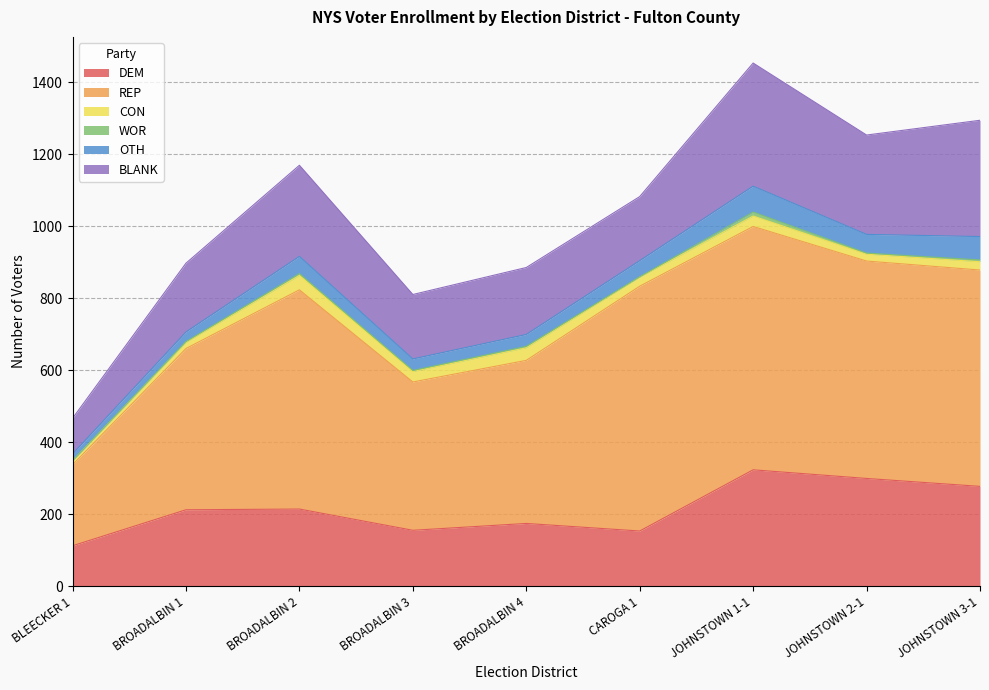

At which label does DEM reach its minimum?

BLEECKER 1